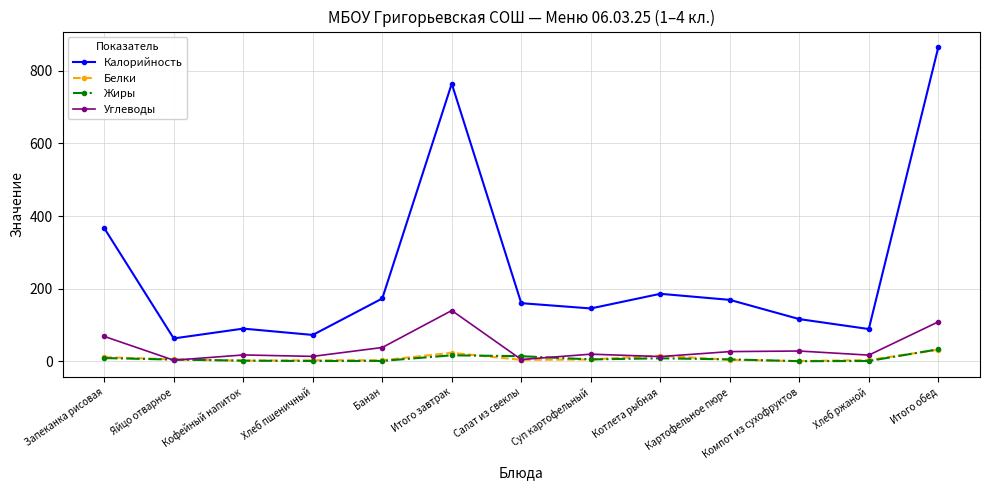

What is the difference between the Жиры values at Суп картофельный and Хлеб пшеничный?

4.5